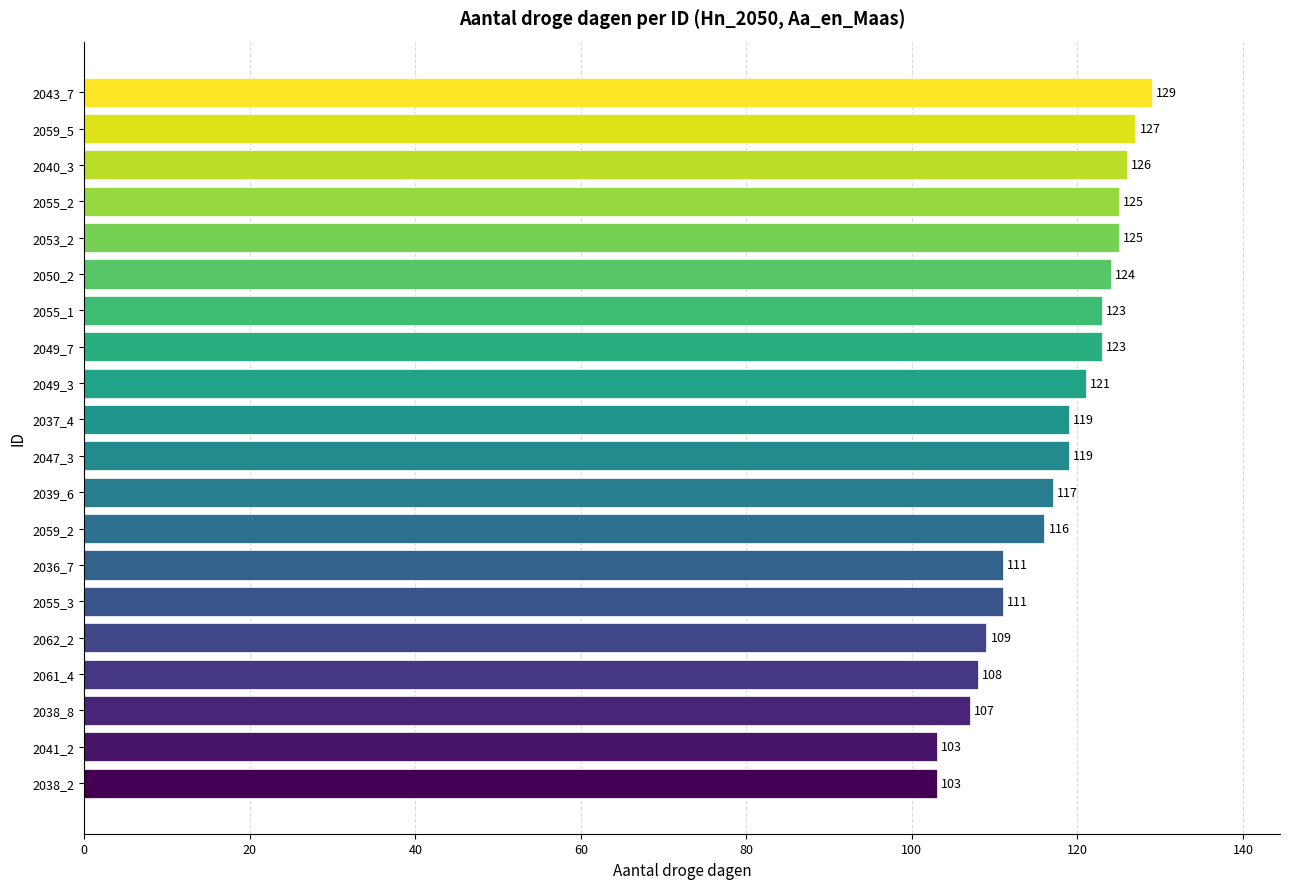

Is it true that the value at 2061_4 is 108?

True